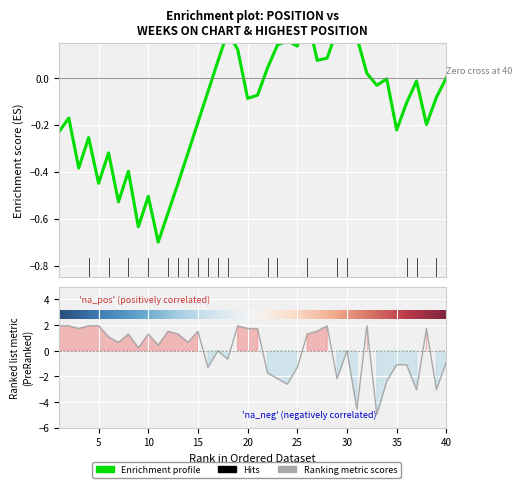

Does the chart display data point markers on the line(s)?

No